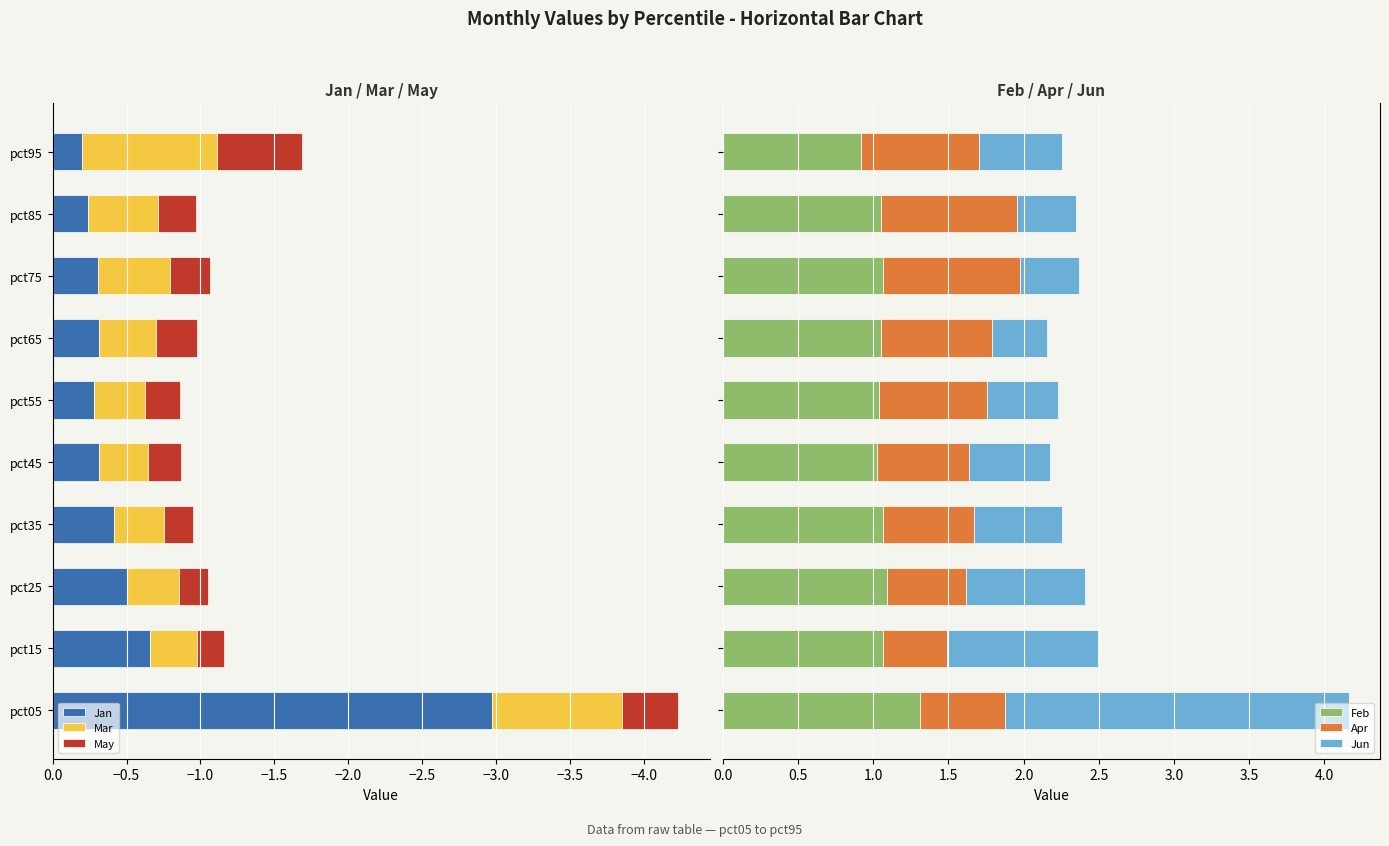

What is the maximum value for Feb?

1.3